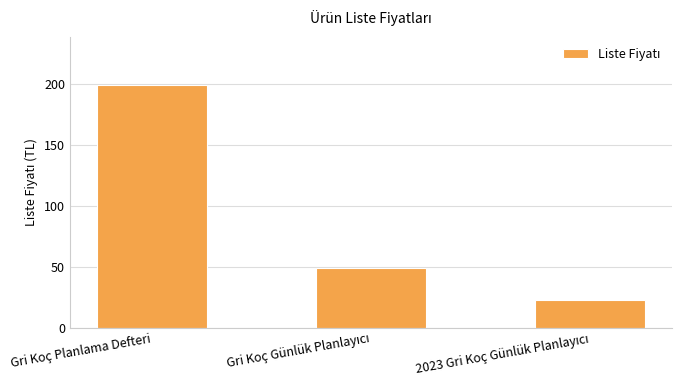

What is the maximum value shown in the chart?

199.0